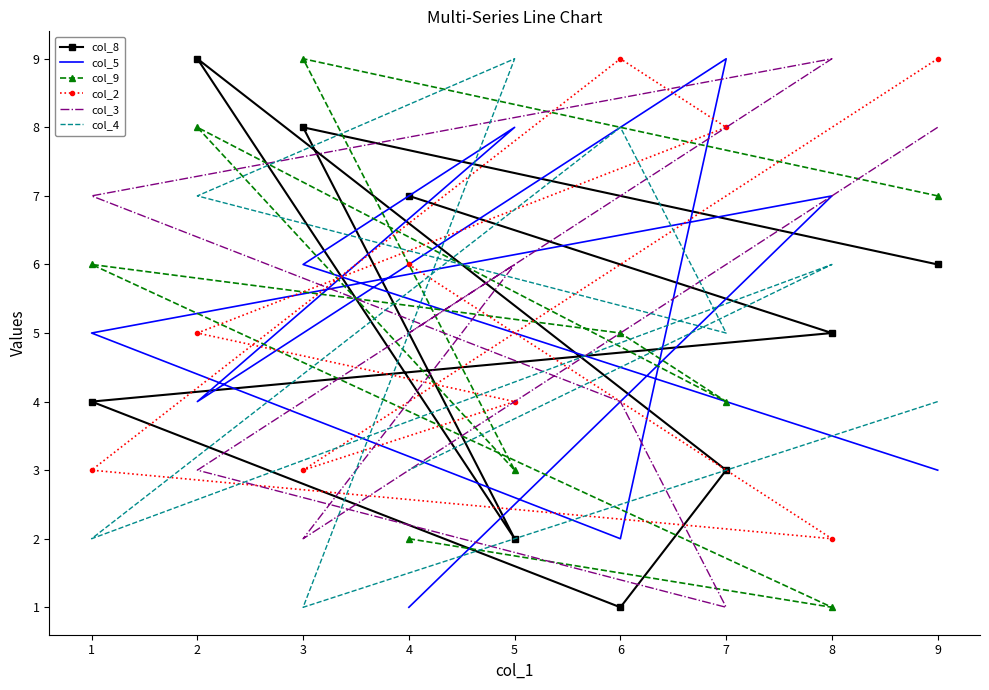

What is the value of the col_9 point at the 5th from the left?

4